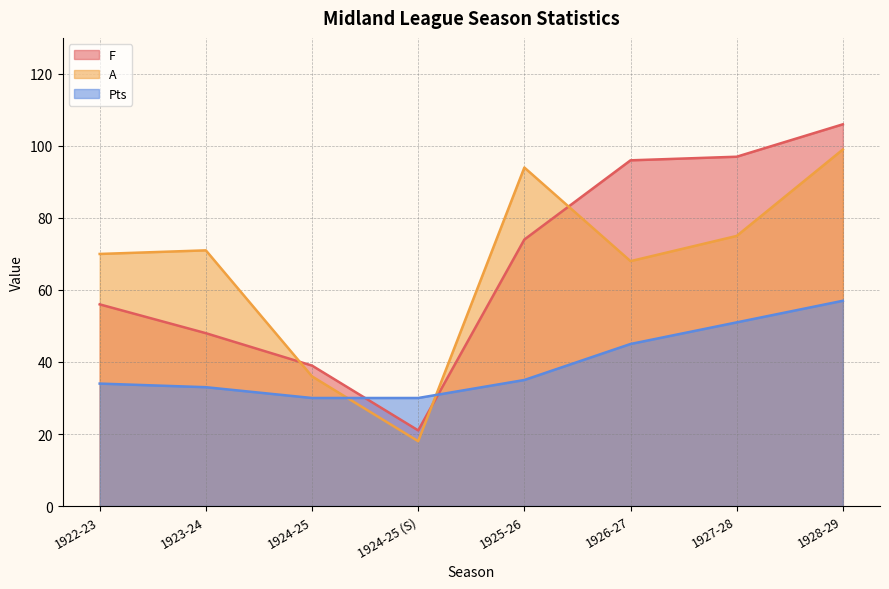

What is the greatest value displayed?

106